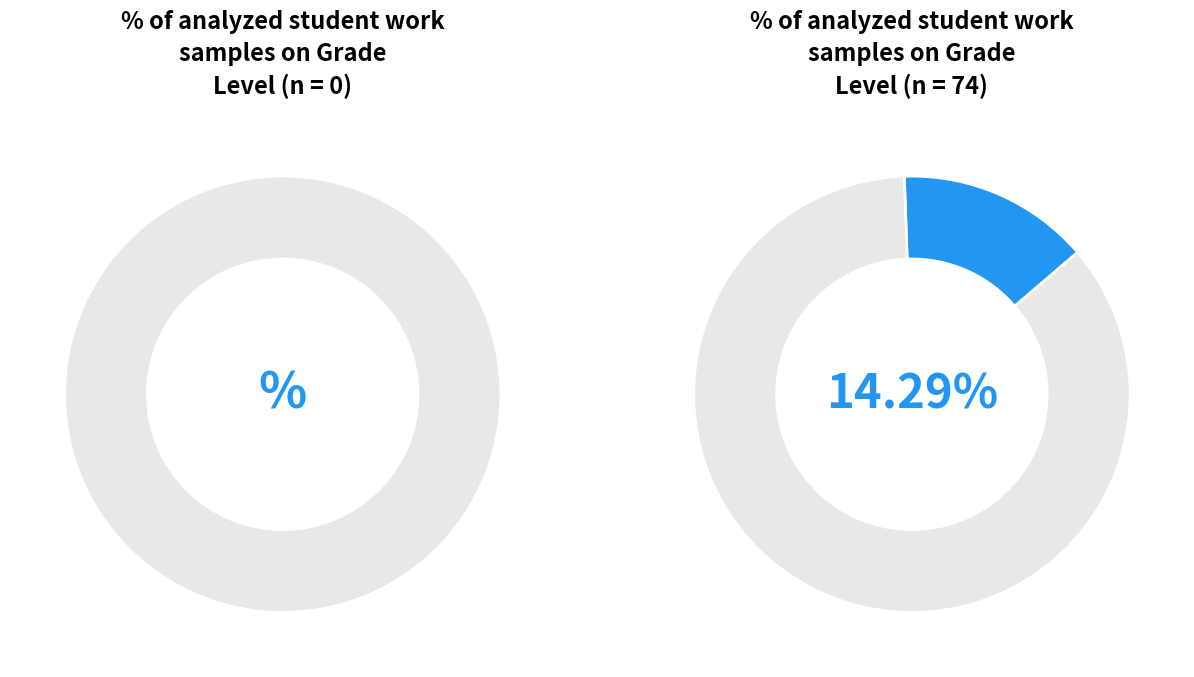

The 3 slice represents 14% of the pie. True or false?

True